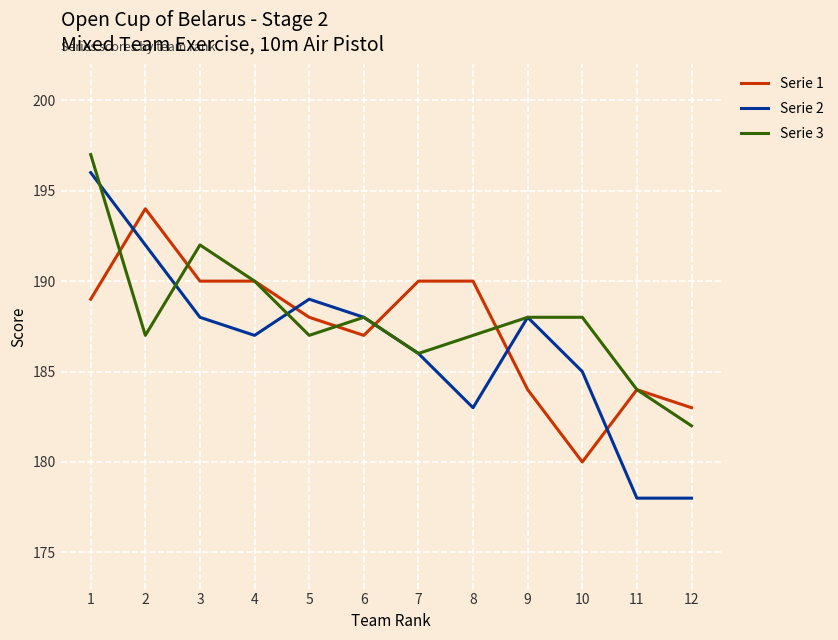

At which category is the sum across all series the highest?

1